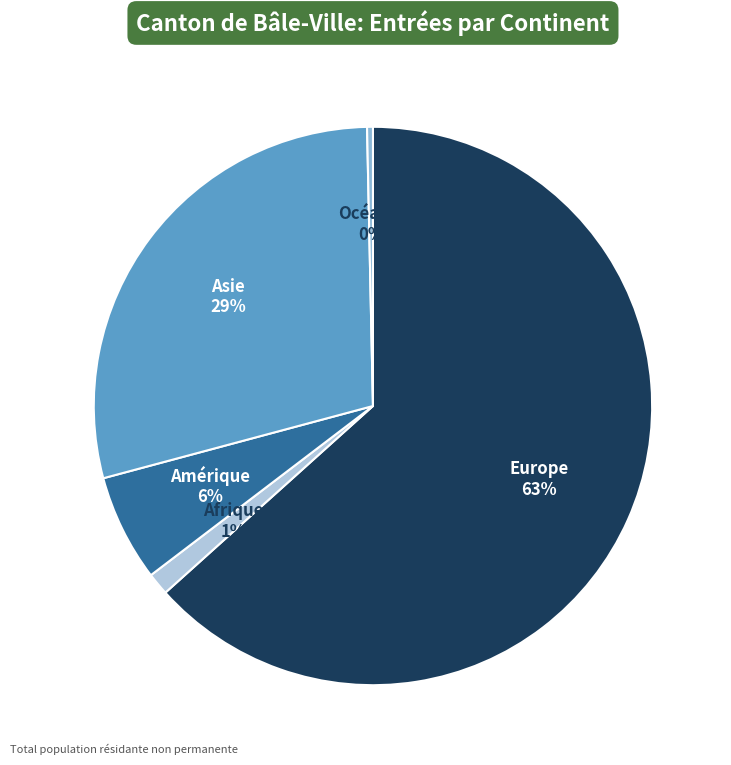

Is there a majority slice in this chart?

Yes